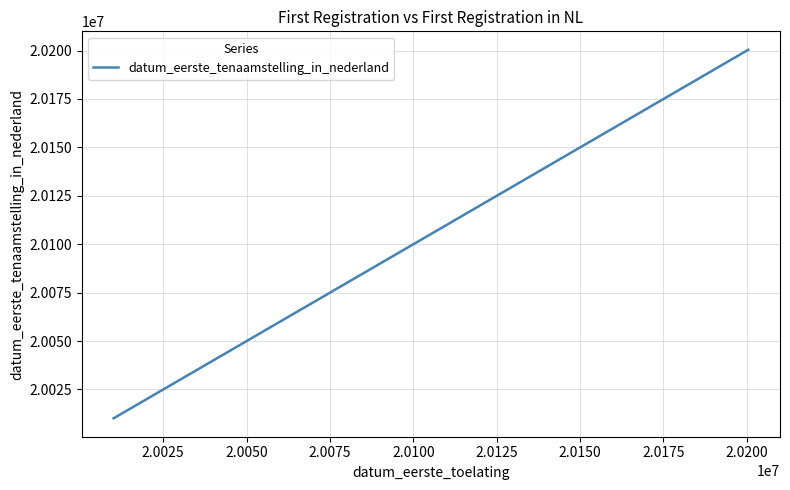

What is the difference between the maximum and minimum values?

190299